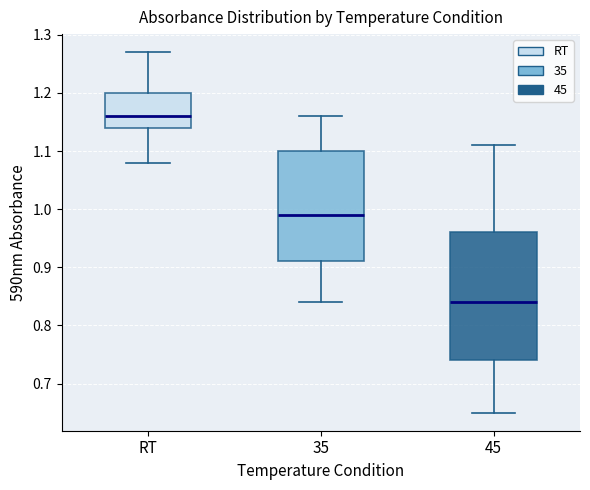

Reading left to right, transcribe this box plot: for each box, give where its median line is, the range the box spans, and where its two whiskers end, as read against the y-axis. The values are not printed on the chart, so give them approximately, as read against the axis.

RT: median 1.16, box 1.14 to 1.20, whiskers 1.08 to 1.27
35: median 0.99, box 0.91 to 1.10, whiskers 0.84 to 1.16
45: median 0.84, box 0.74 to 0.96, whiskers 0.65 to 1.11